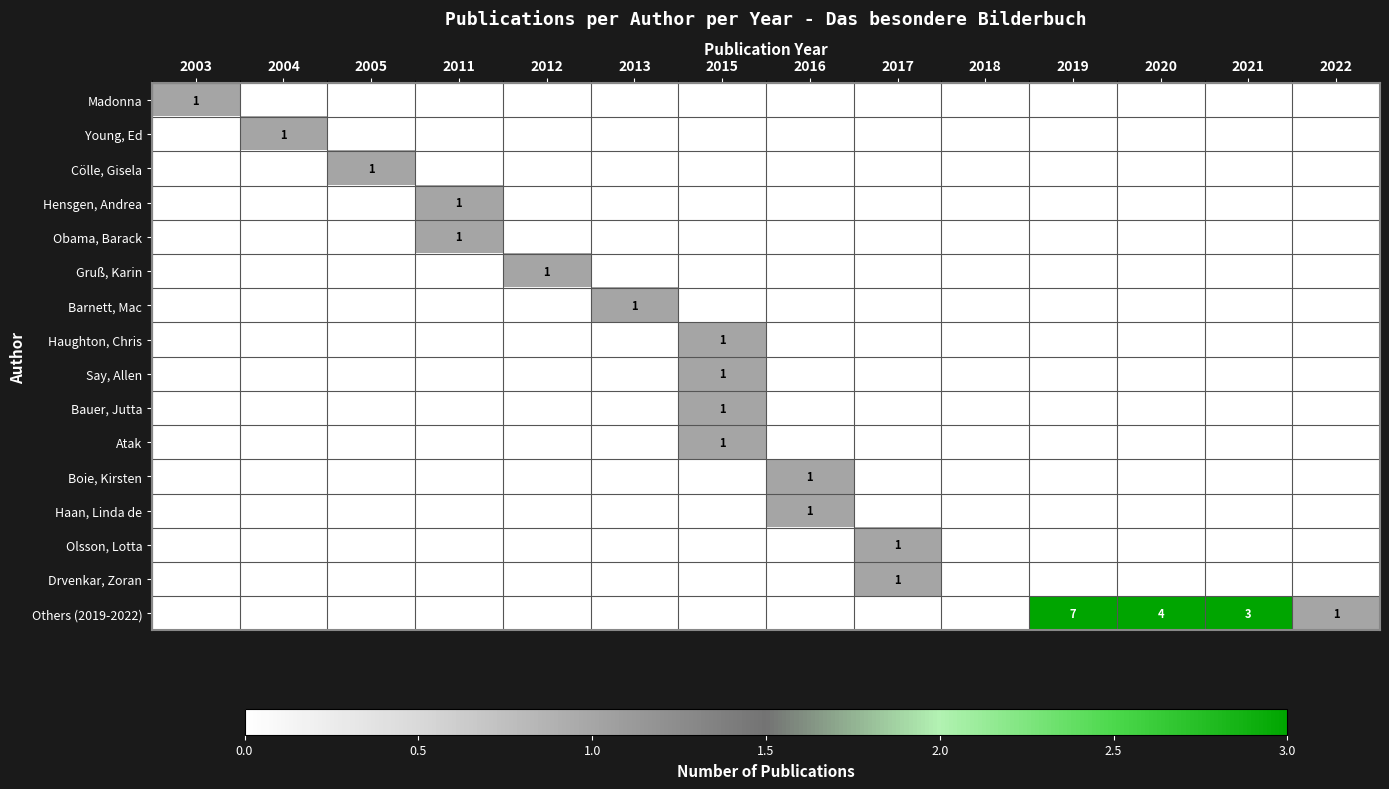

The value of Boie, Kirsten at 2022 is 0. True or false?

True